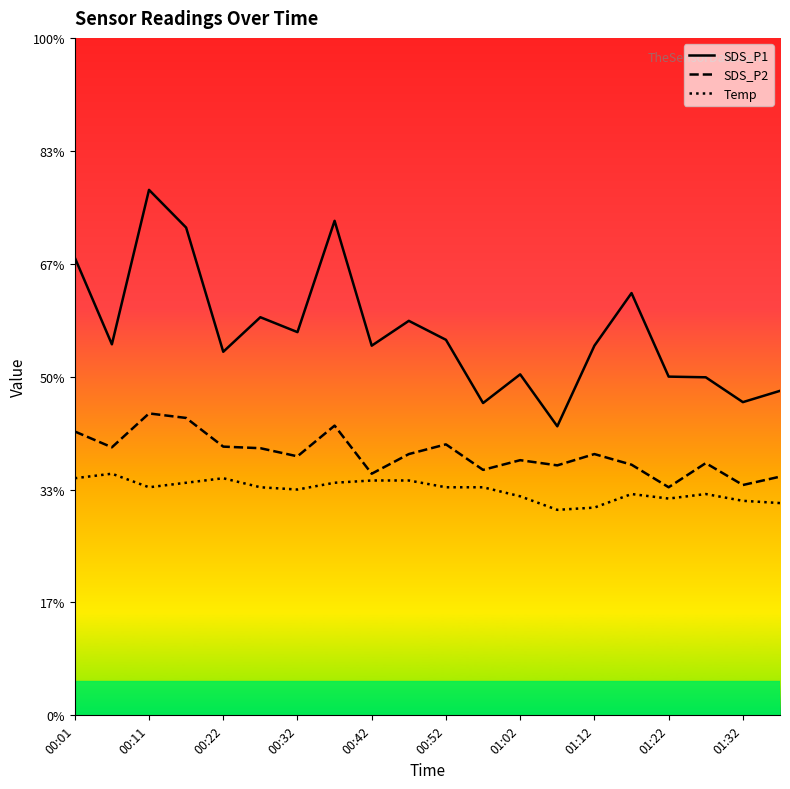

Rank the series by their average value, from lowest to highest.

Temp, SDS_P2, SDS_P1